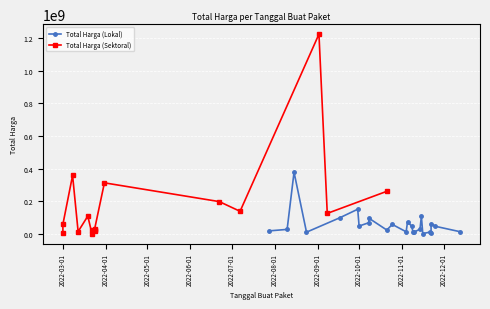

Which series has the largest total across all categories?

Total Harga (Sektoral)